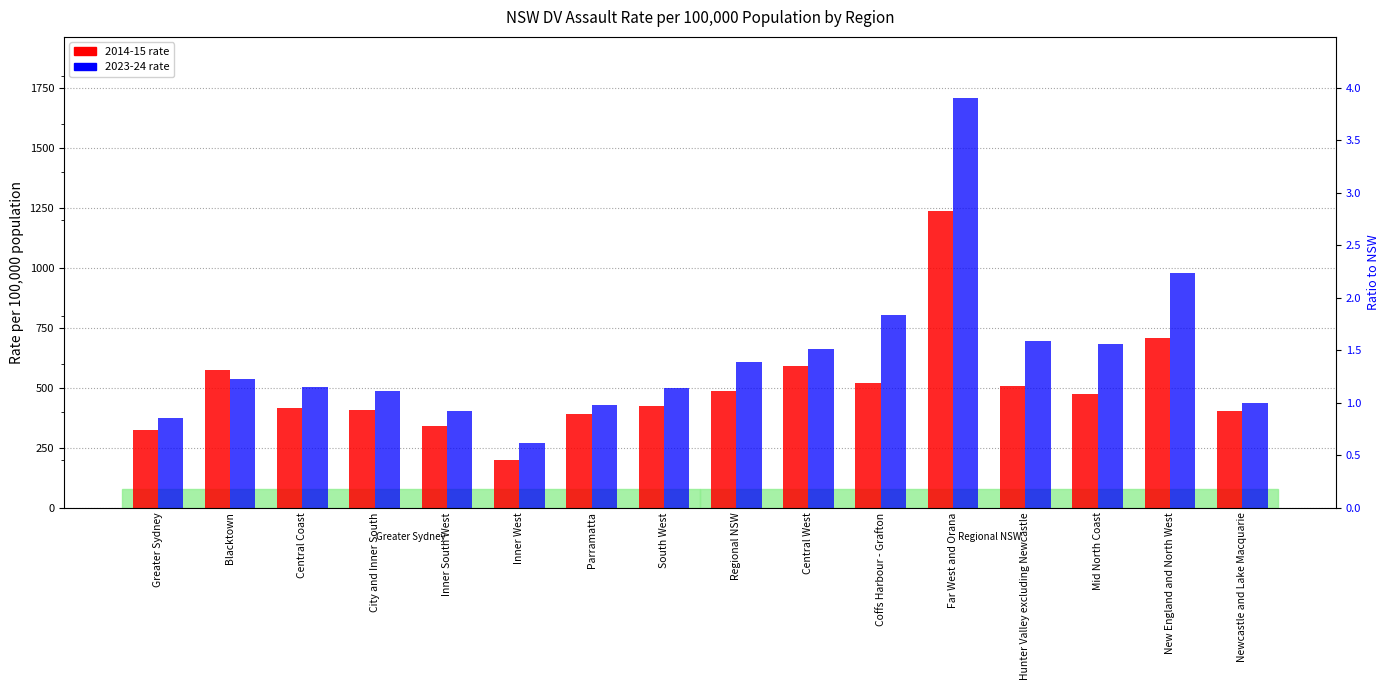

What is the greatest value displayed?

1707.6